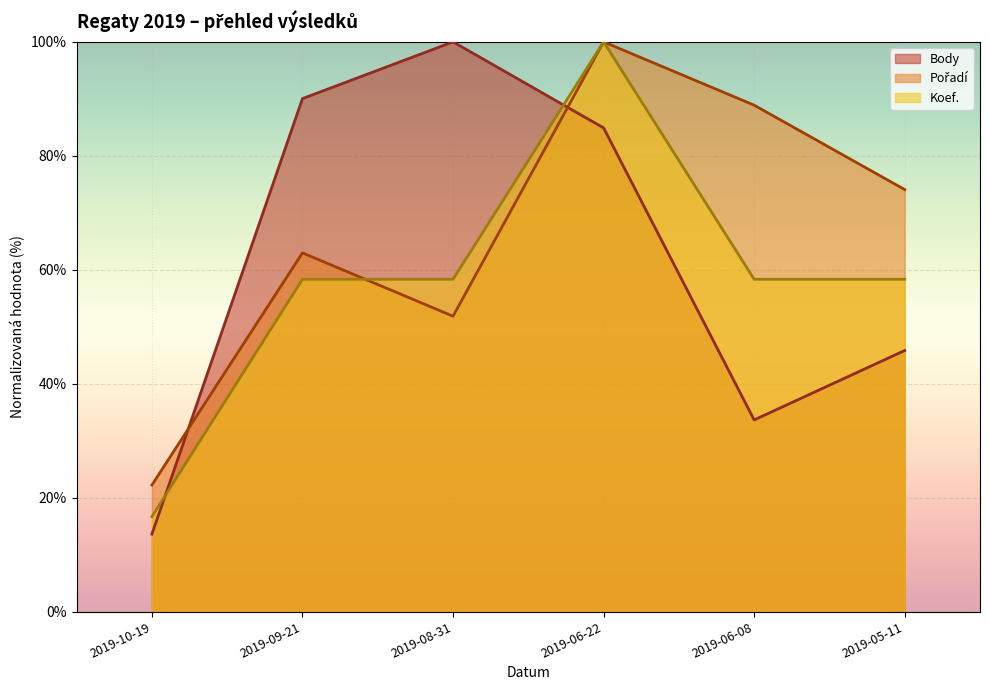

Does the chart display data point markers on the line(s)?

No